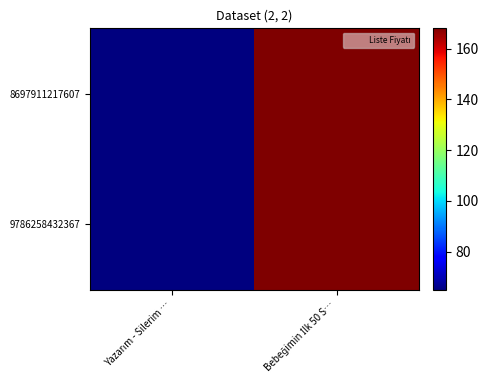

What is the total value across all series at Bebeğimin İlk 50 S…?

336